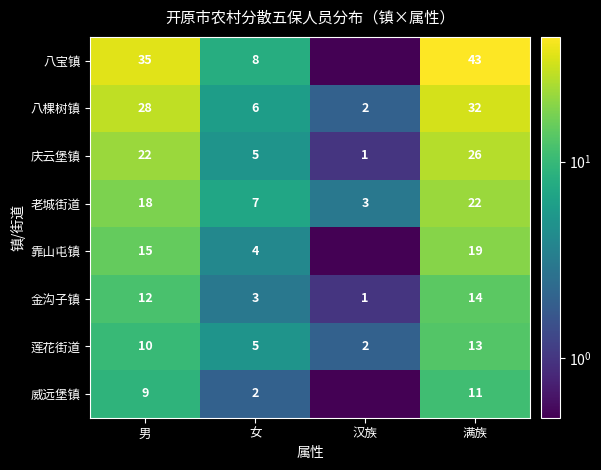

What is the difference between the highest and lowest values at 男?

26.0